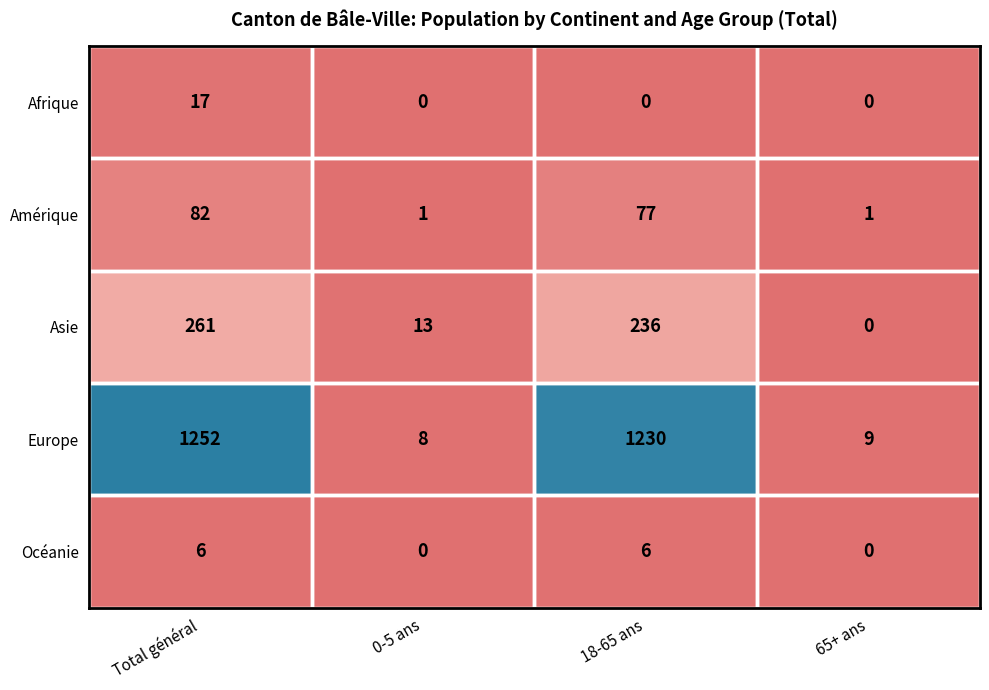

Which category has the highest value across all series?

Total général